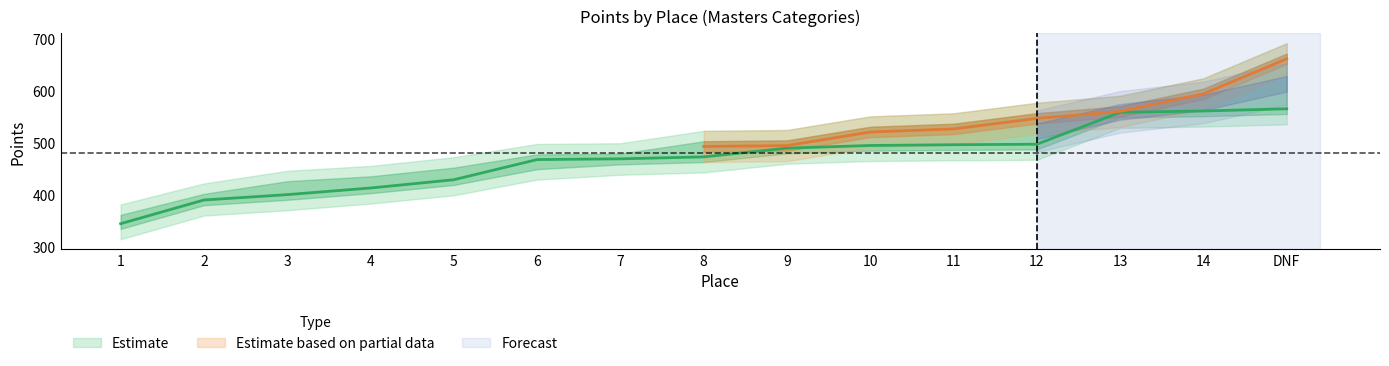

What is the difference between the maximum and minimum values?

221.0